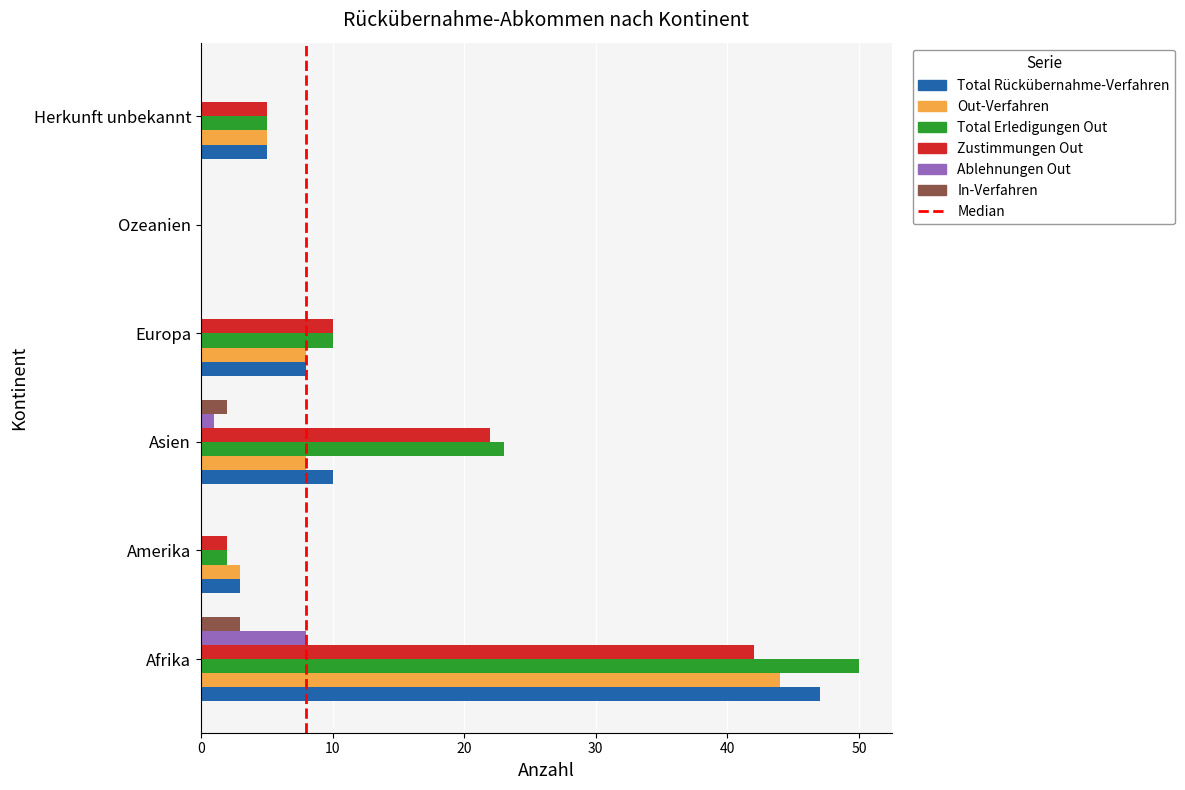

At which category is the sum across all series the highest?

Afrika